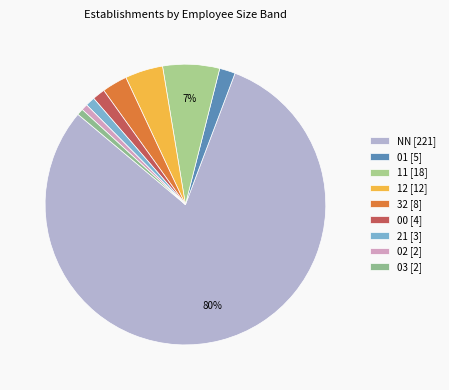

How many slices are in this pie chart?

9